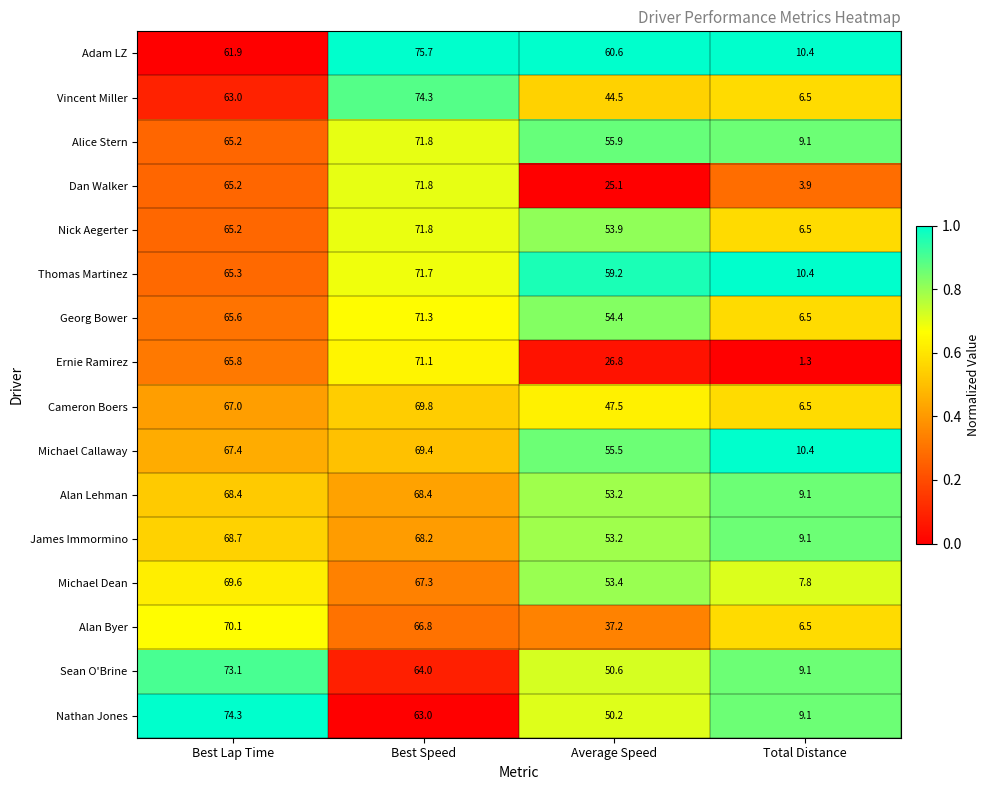

Which label corresponds to the smallest value in the chart?

Total Distance